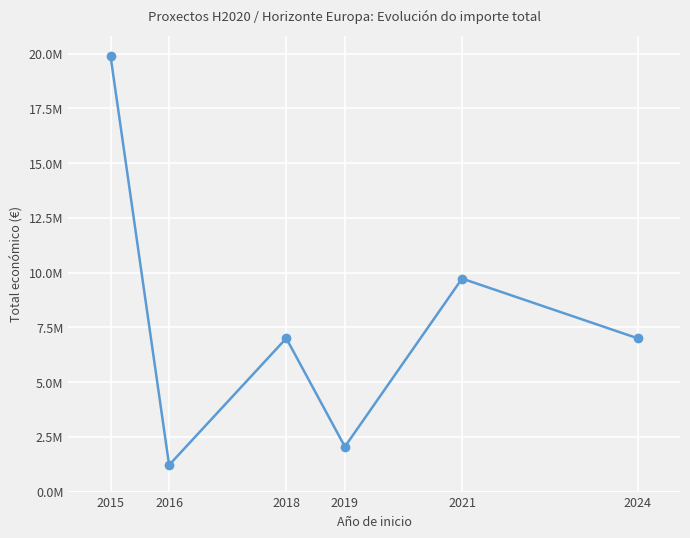

Between 2019 and 2021, which is larger?

2021